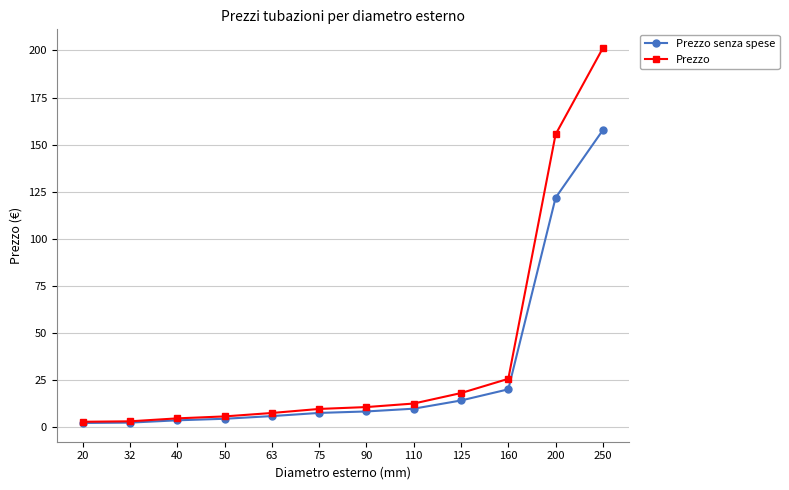

How many lines are shown in the chart?

2